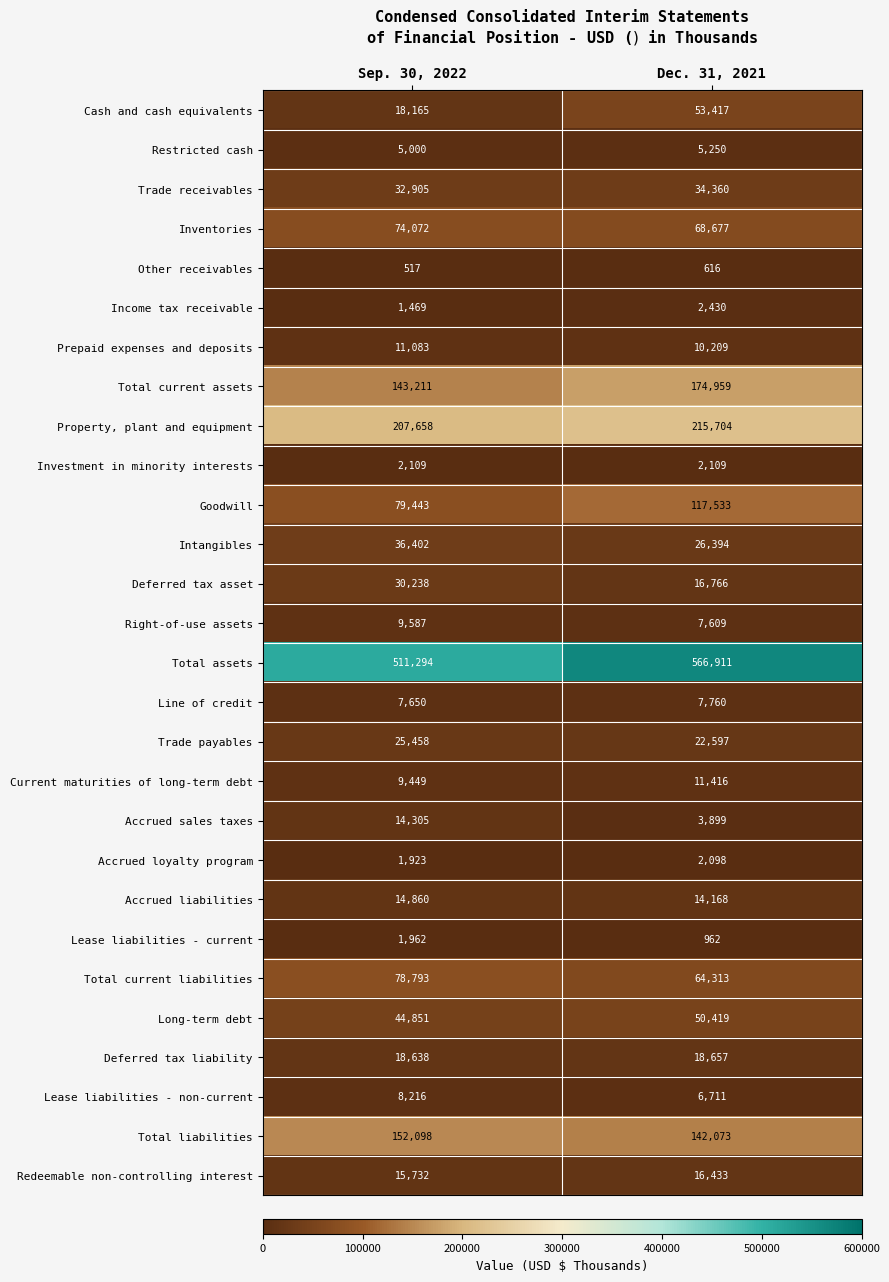

The value of Goodwill at Dec. 31, 2021 is 181198. True or false?

False